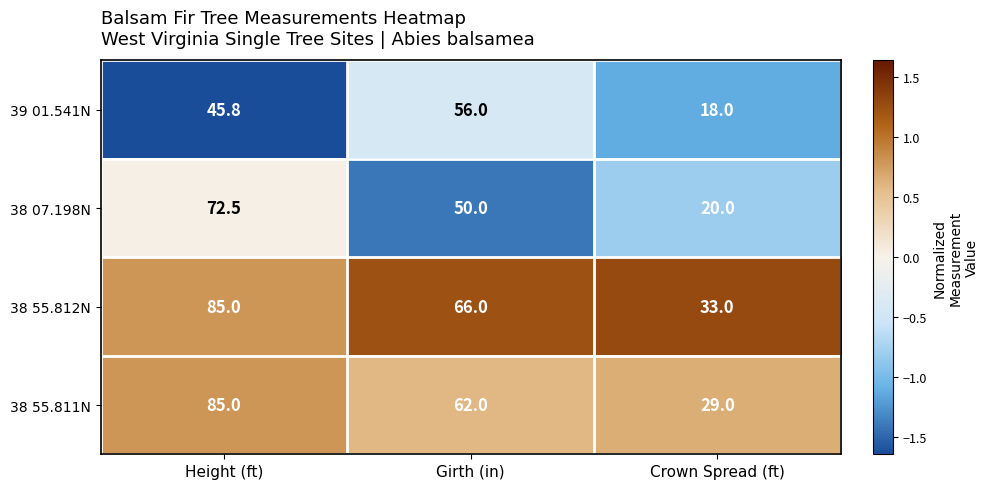

What is the difference between the 39 01.541N values at Height (ft) and Crown Spread (ft)?

27.8